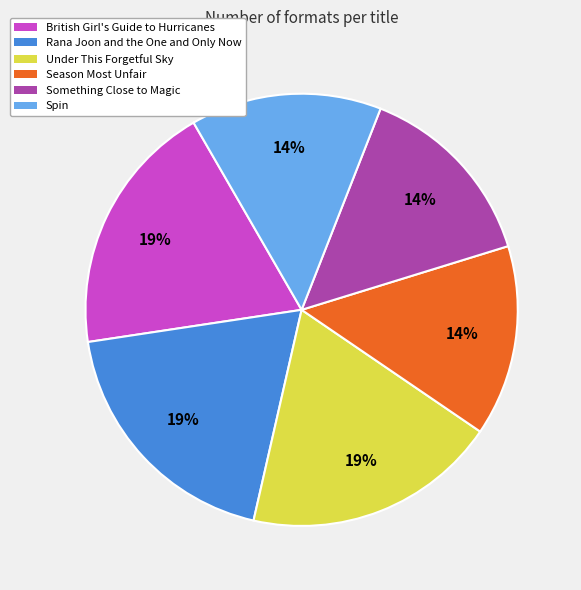

Between Something Close to Magic and British Girl's Guide to Hurricanes, which is larger?

British Girl's Guide to Hurricanes